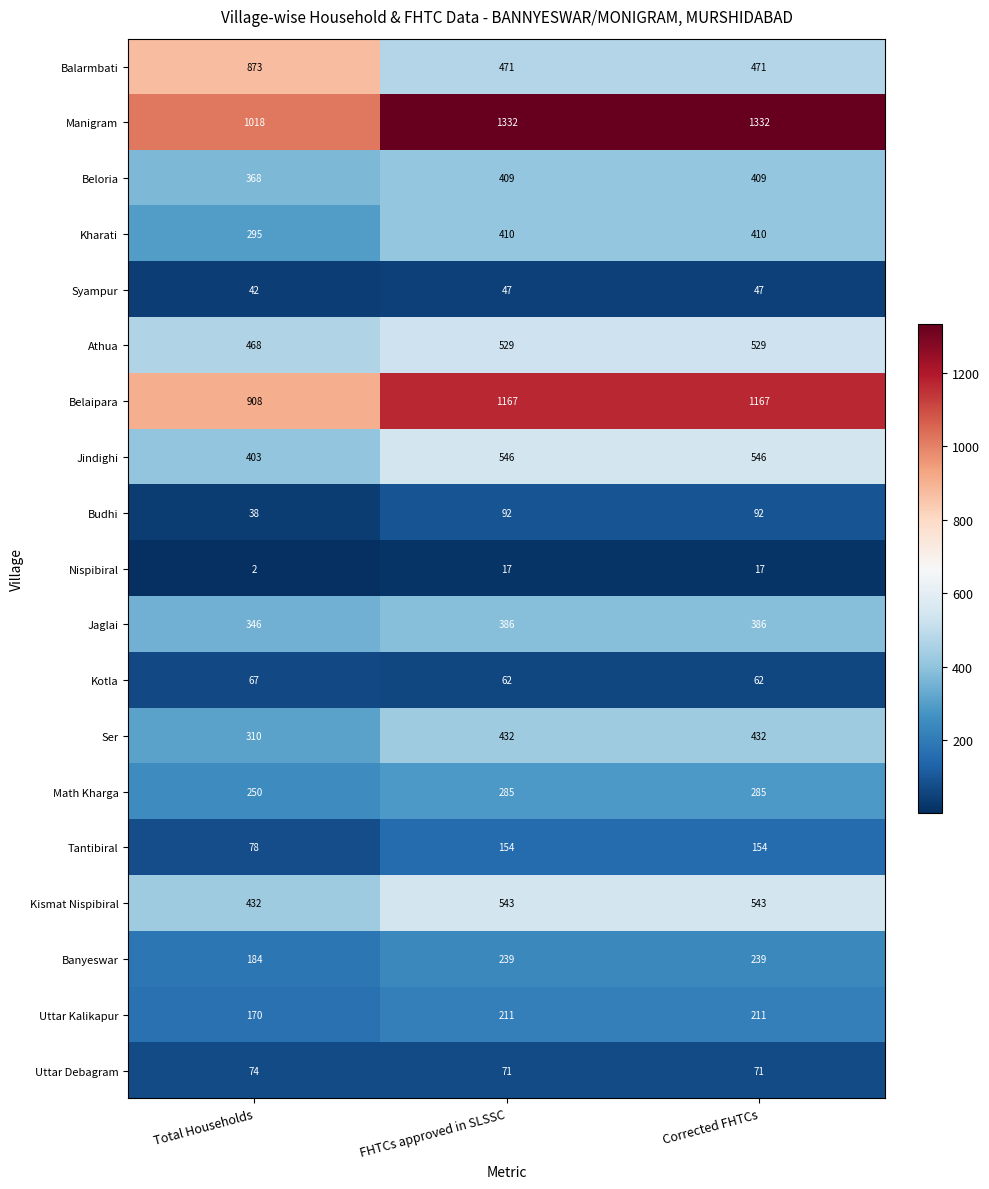

Is it true that Kismat Nispibiral equals 543 at Corrected FHTCs?

True